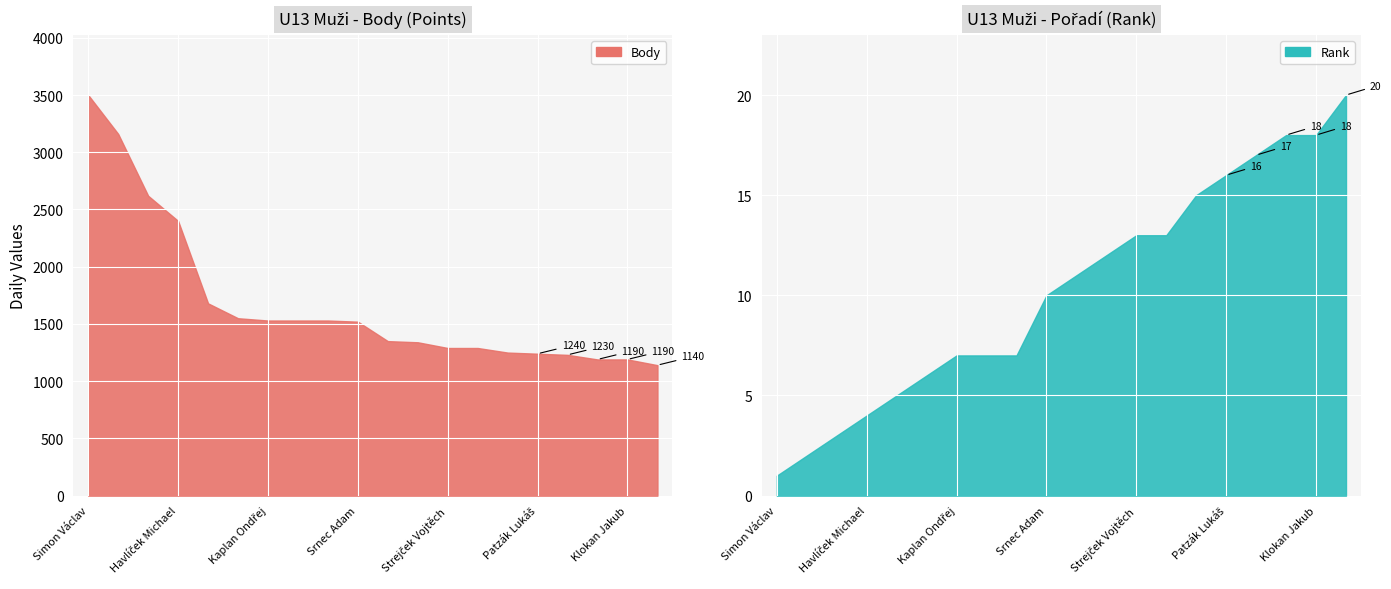

True or false: Rank and Body cross at least once.

False